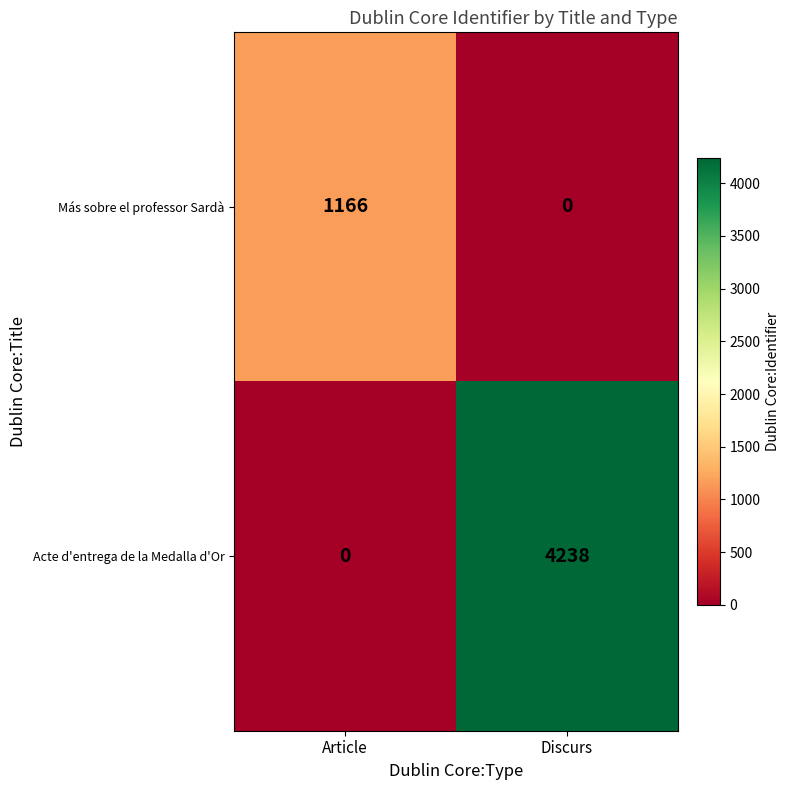

What is the greatest value displayed?

4238